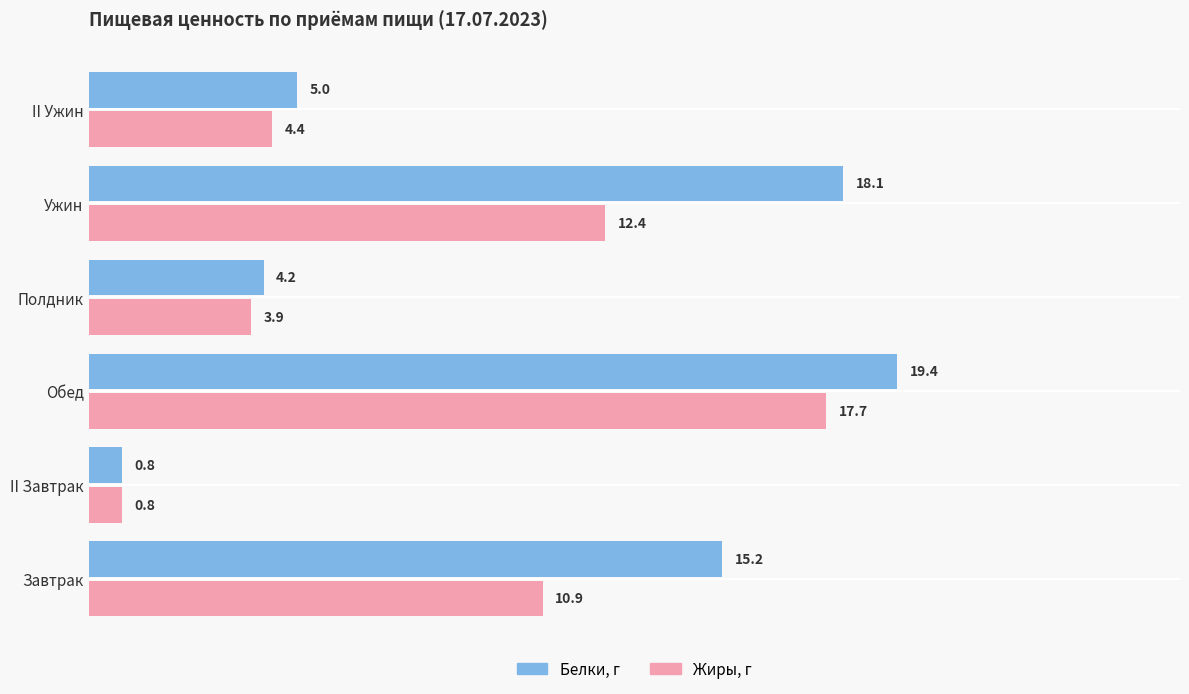

What is the sum of the Белки, г values at II Ужин and Завтрак?

20.2